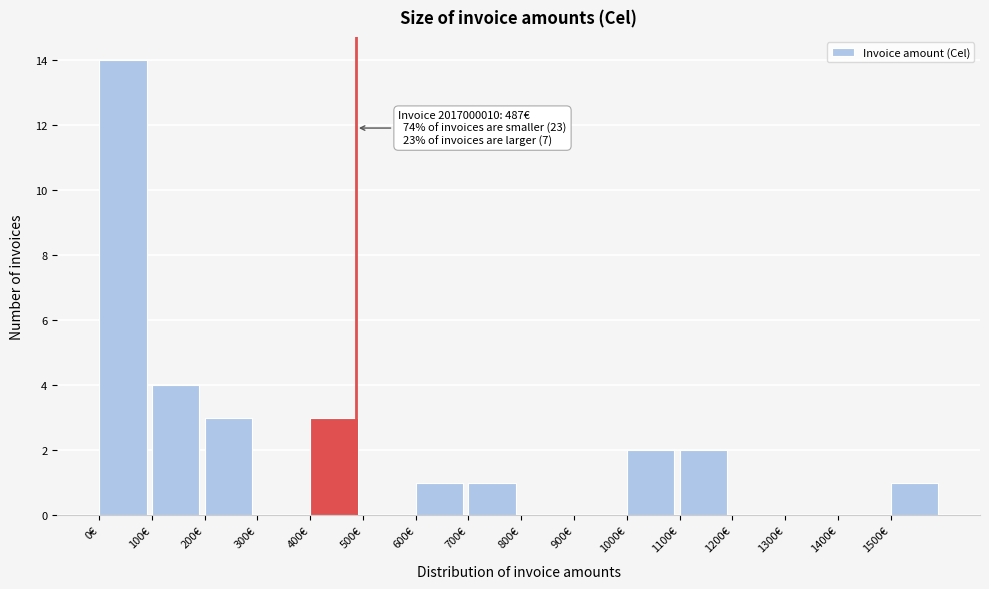

Which range on the x-axis has the tallest bar?

0 to 100